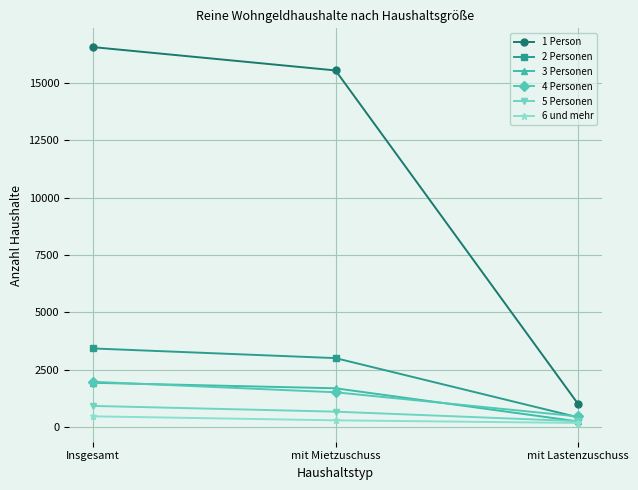

What position from the left is mit Lastenzuschuss?

3